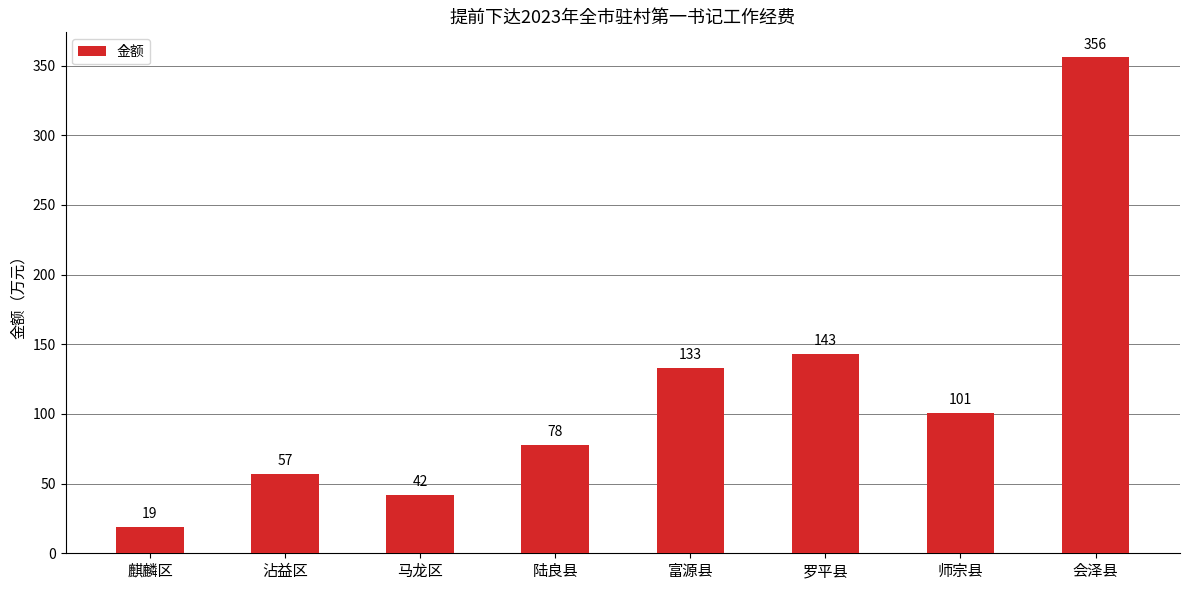

At which category does the chart reach its peak across all series?

会泽县